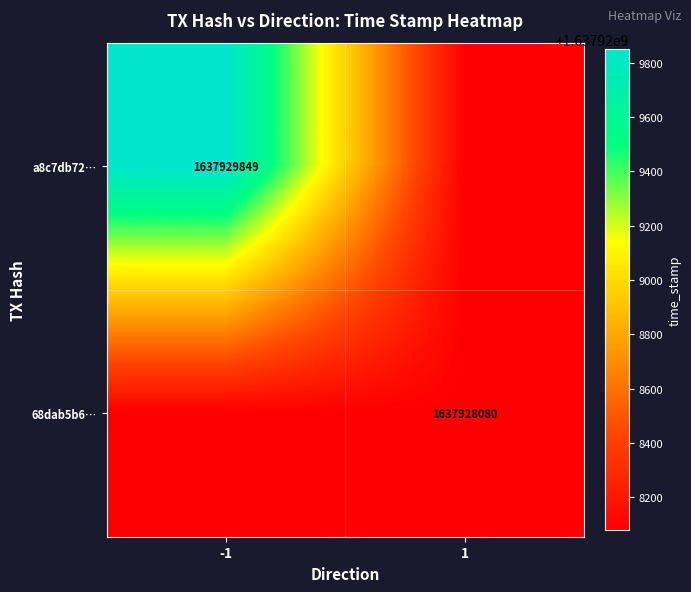

The 68dab5b6… series shows 1637928080 at 1. True or false?

True